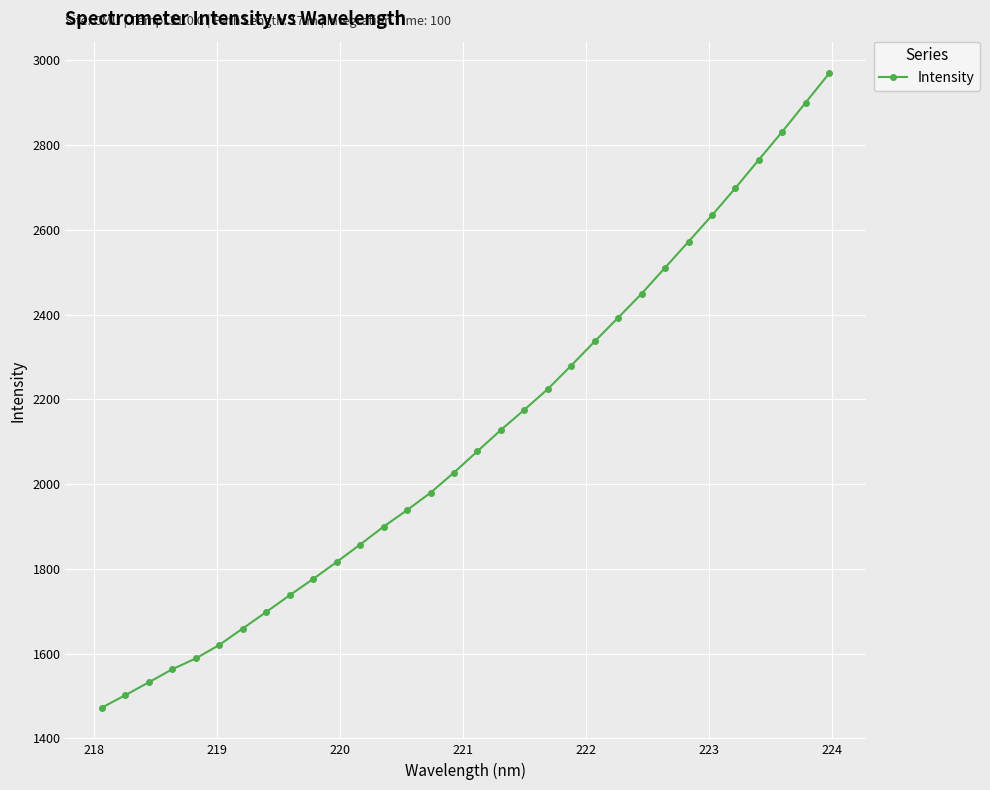

What is the maximum value shown in the chart?

2969.5